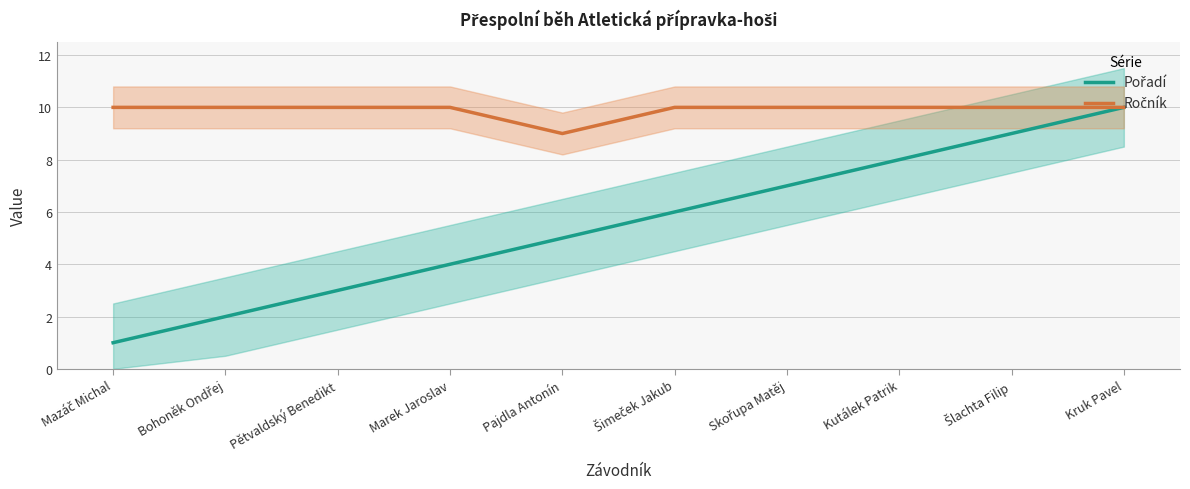

Which series changed the most between Mazáč Michal and Šimeček Jakub?

Pořadí